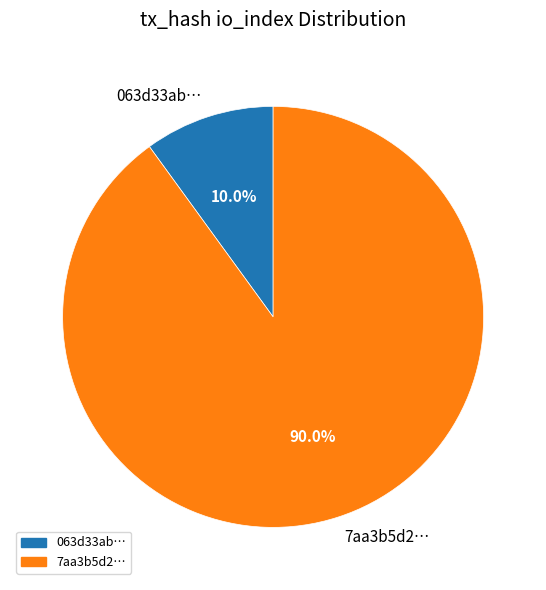

Does 7aa3b5d2… account for over 50% of the chart?

Yes